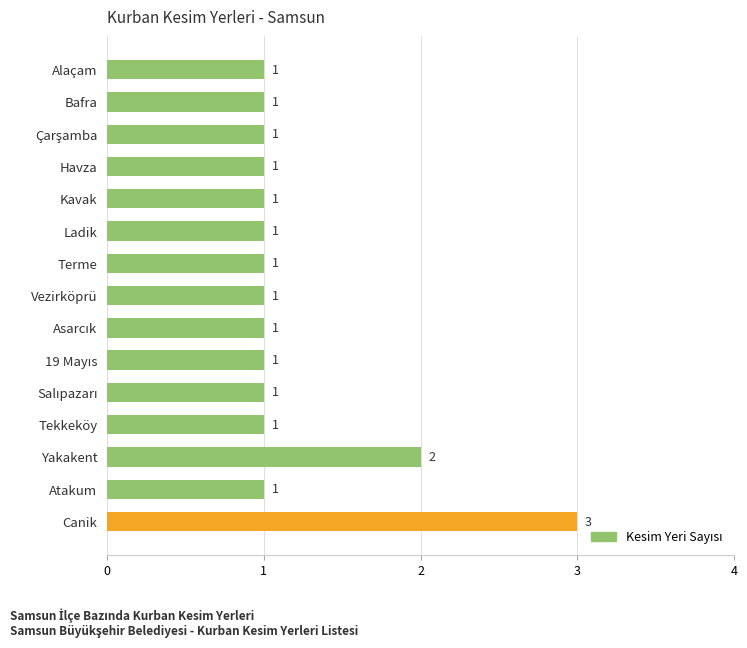

What is the value of the 4th bar from the top?

1